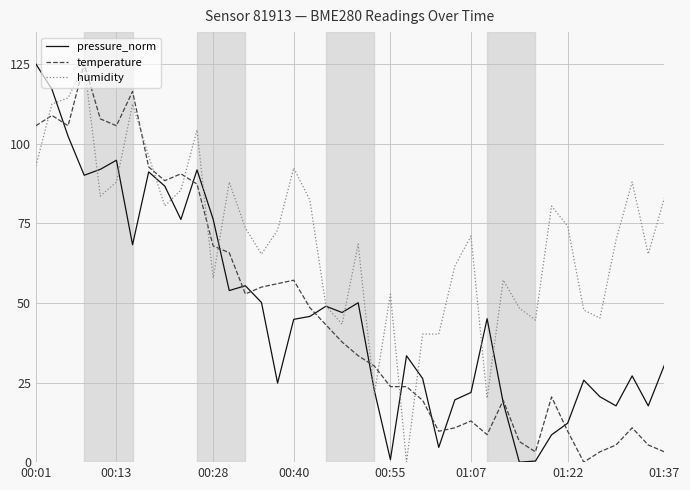

Count the number of data series in this chart.

3